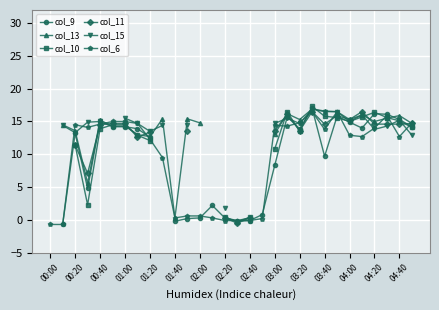

In col_15, how many points are higher than both neighbors (excluding endpoints)?

4